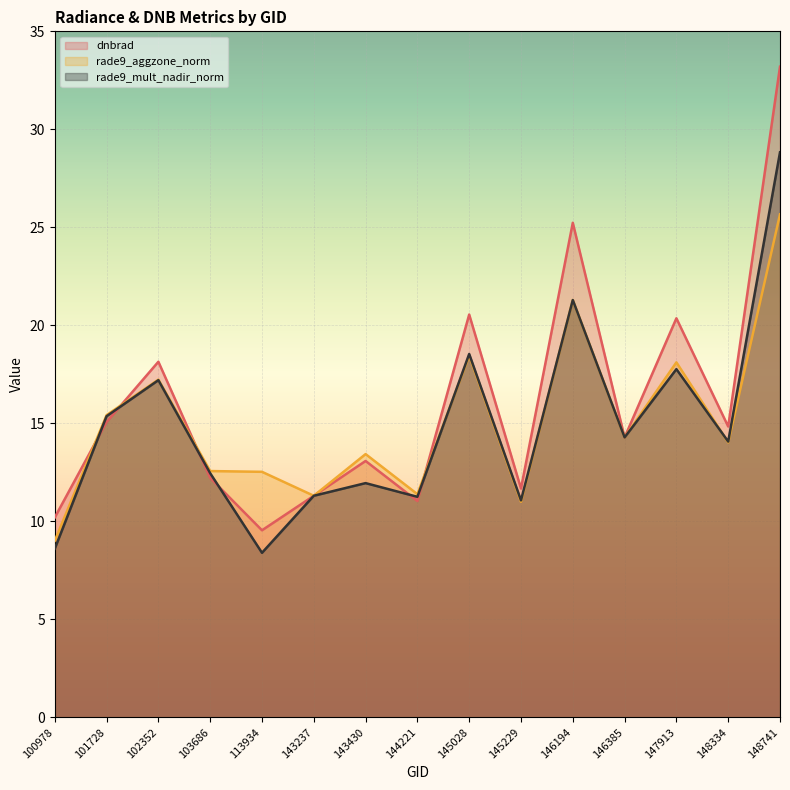

Reading left to right, list all the values displayed in this chart.

dnbrad: 10.2	15.1	18.1	12.2	9.5	11.3	13.1	11.0	20.6	11.7	25.2	14.3	20.4	14.8	33.2
rade9_aggzone_norm: 9.0	15.4	17.2	12.6	12.5	11.3	13.4	11.4	18.5	11.0	21.3	14.3	18.1	14.0	25.7
rade9_mult_nadir_norm: 8.6	15.4	17.2	12.5	8.4	11.3	11.9	11.3	18.5	11.1	21.3	14.3	17.8	14.1	28.8